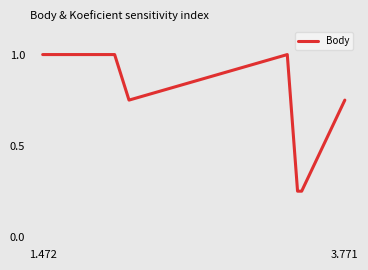

What is the maximum value shown in the chart?

1.0